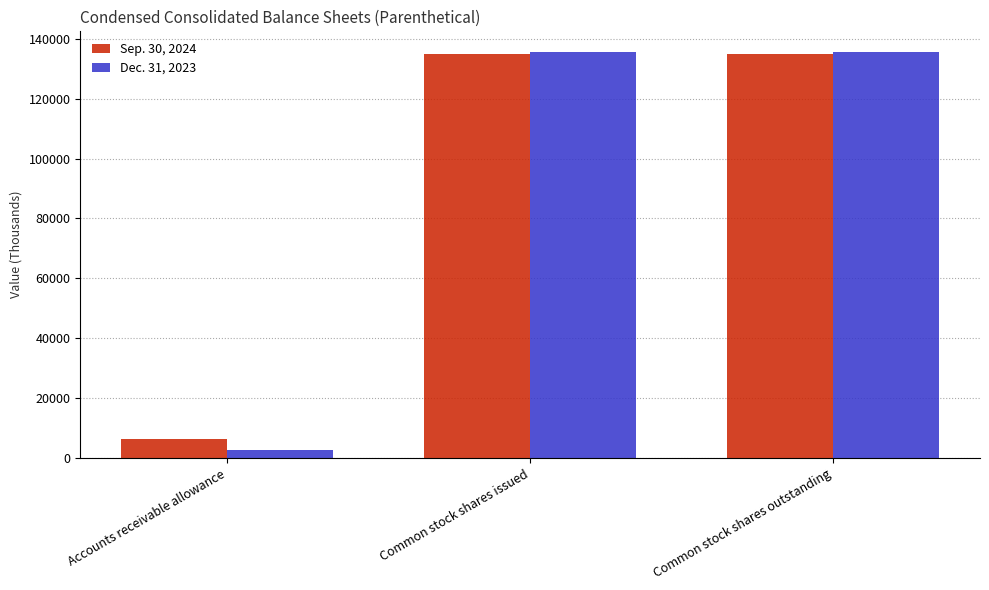

Which category has the lowest value in the Sep. 30, 2024 series?

Accounts receivable allowance